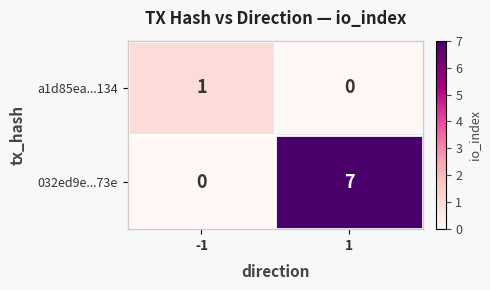

Count the number of data series in this chart.

2